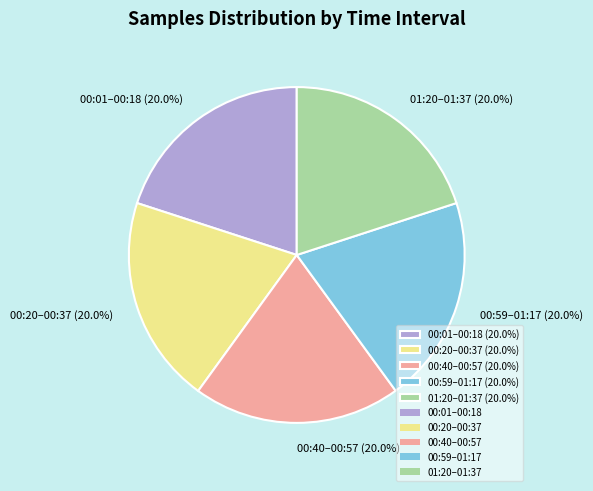

What is the ratio of the value at 00:01–00:18 (20.0%) to the value at 00:40–00:57 (20.0%)?

1.0